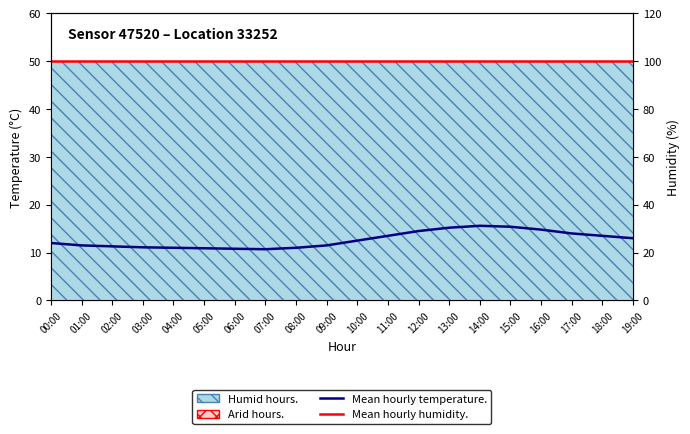

At which label does Mean hourly temperature reach its peak?

14:00